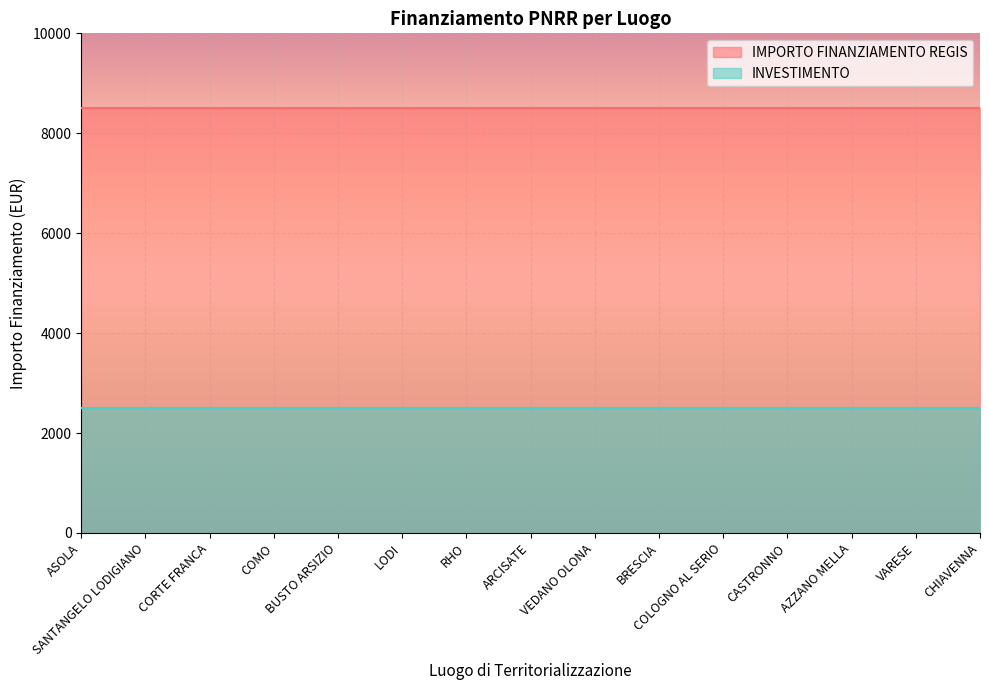

The value of INVESTIMENTO at COLOGNO AL SERIO is 0.8. True or false?

False